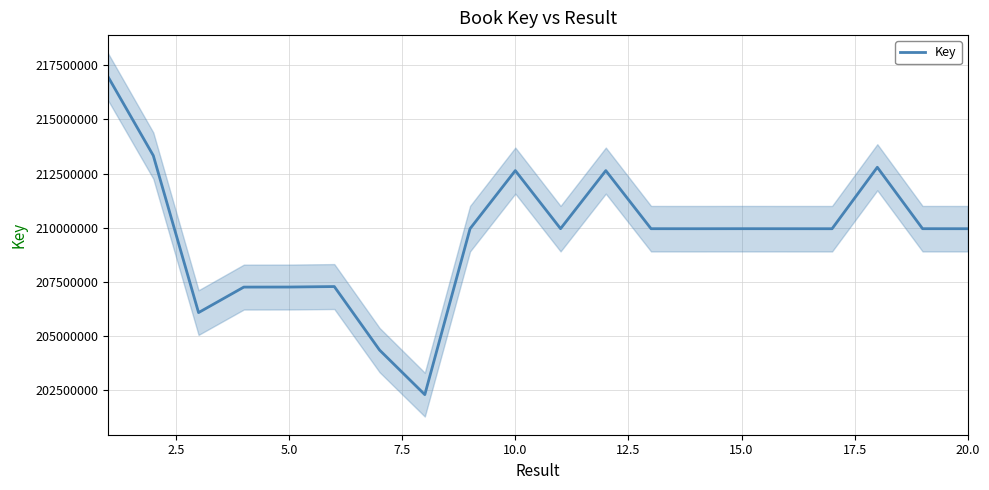

How many values are below 209959081?

10